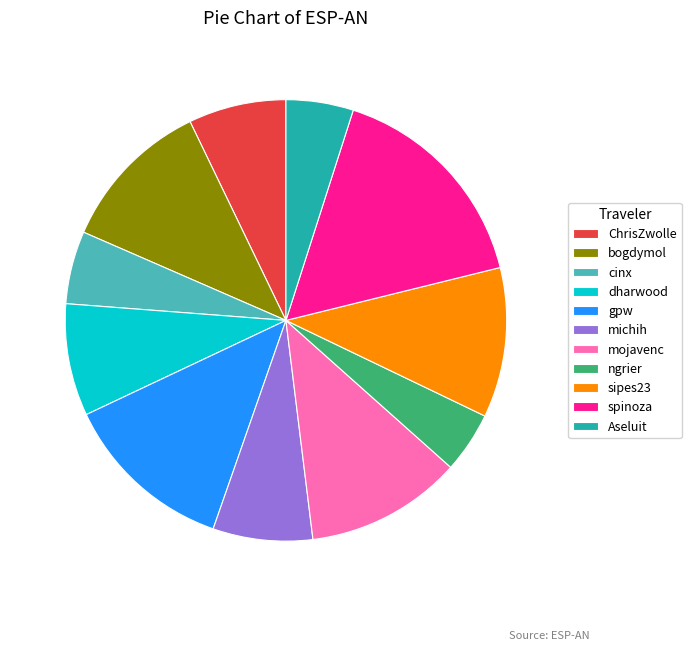

Which category has the biggest portion of the pie?

spinoza